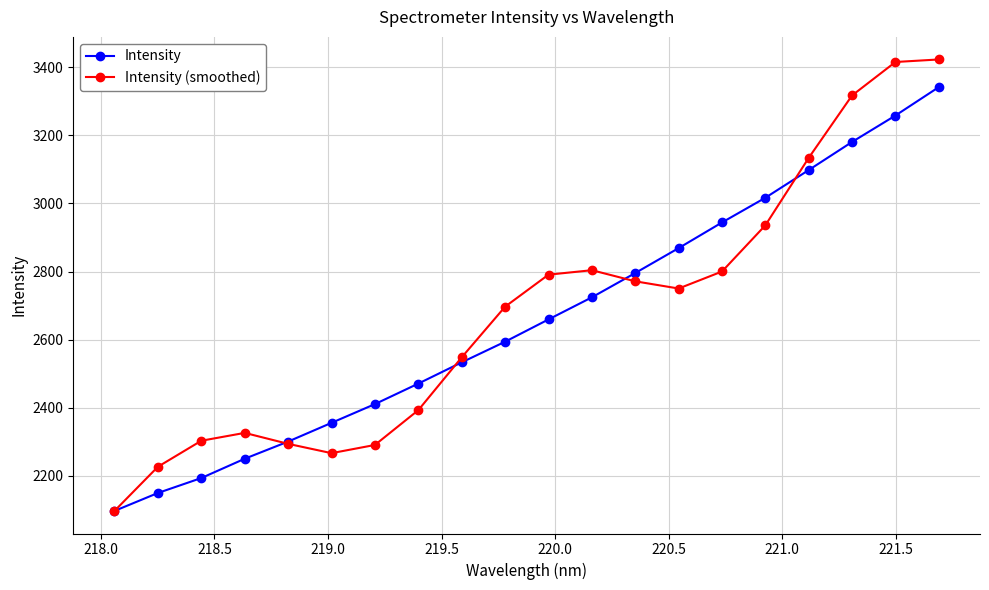

What is the value of the Intensity (smoothed) point at the 17th from the left?

3134.2